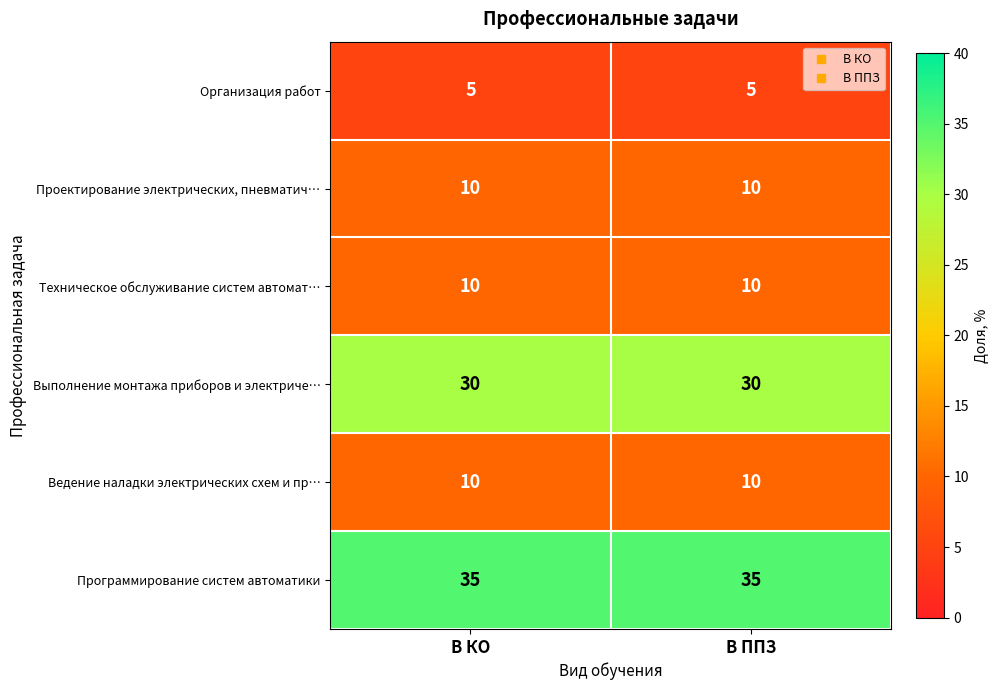

What is the total value across all series at В ППЗ?

100